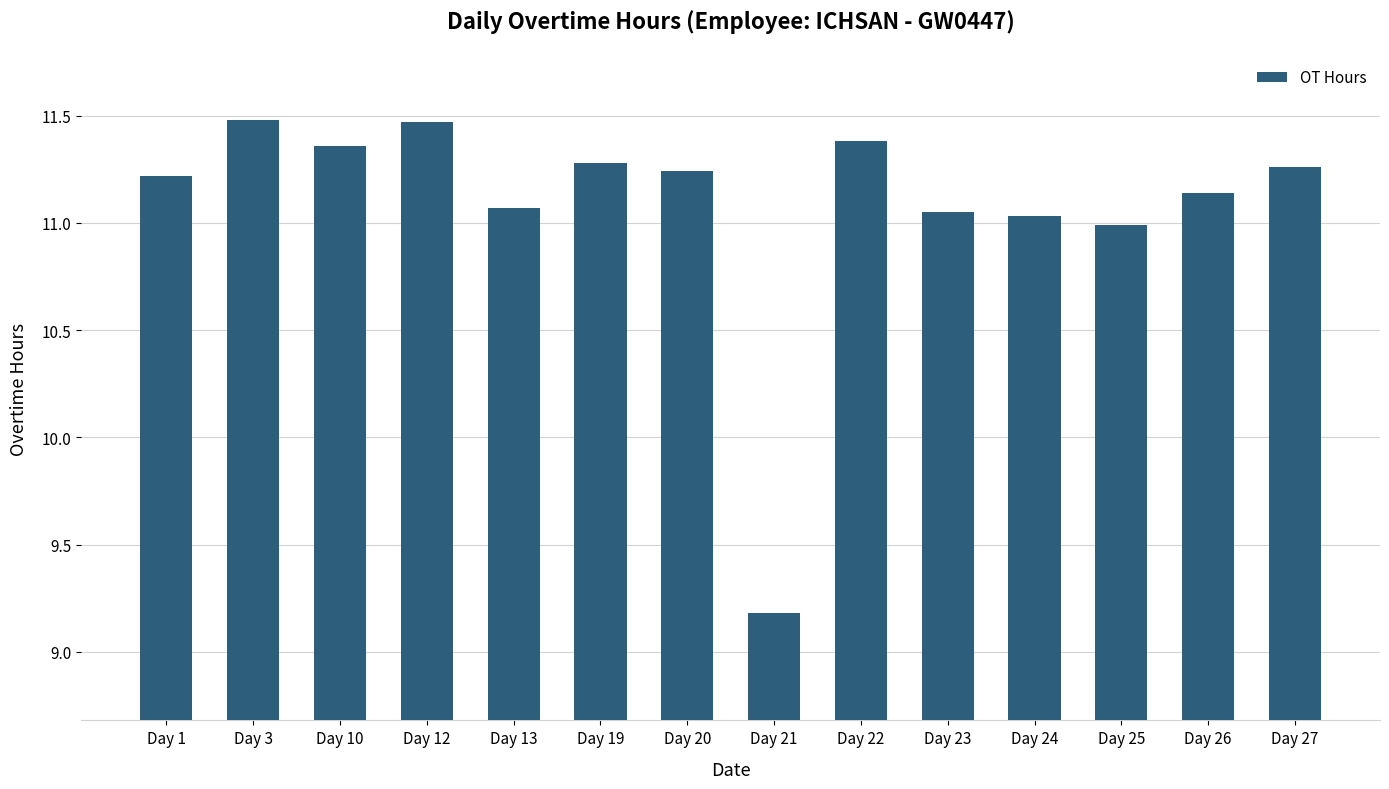

How many bars are there in total?

14